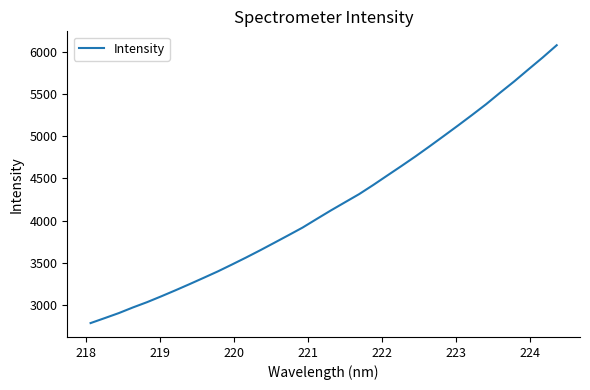

True or false: there are more than 2 points higher than both neighbors.

False